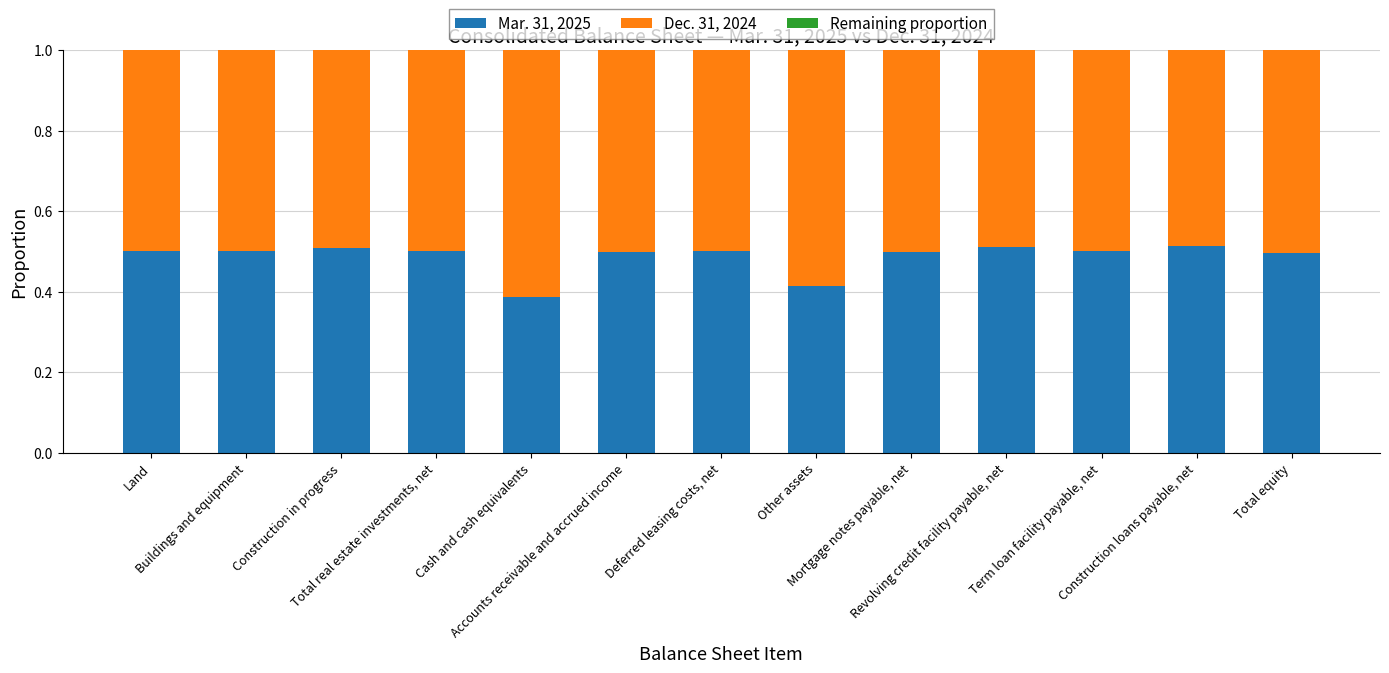

What is the sum of all Mar. 31, 2025 values?

6.3